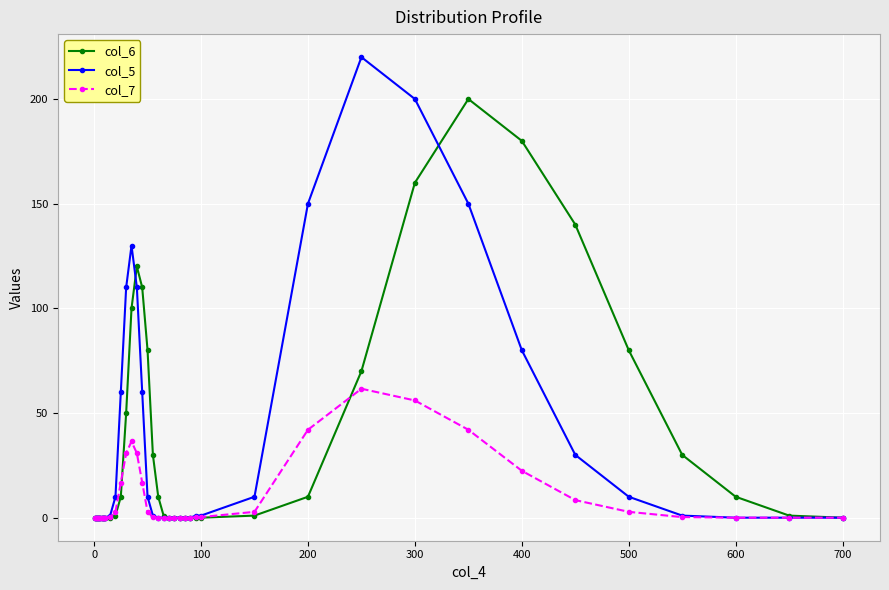

How many lines are shown in the chart?

3